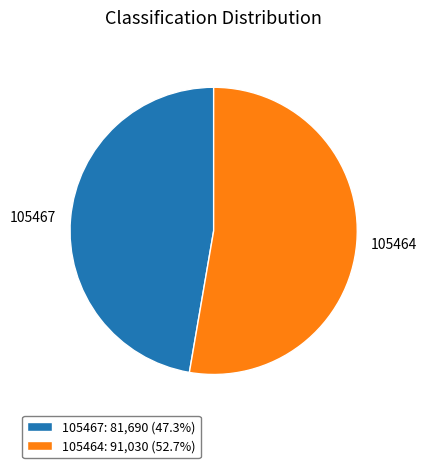

Does 105464: 91,030 (52.7%) account for over 50% of the chart?

Yes